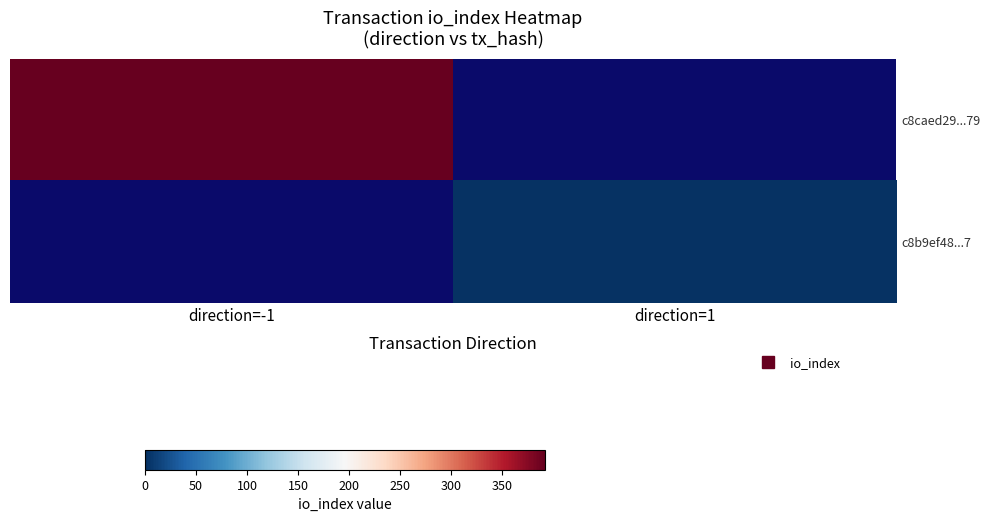

What is the maximum value for c8caed29...79?

392.0